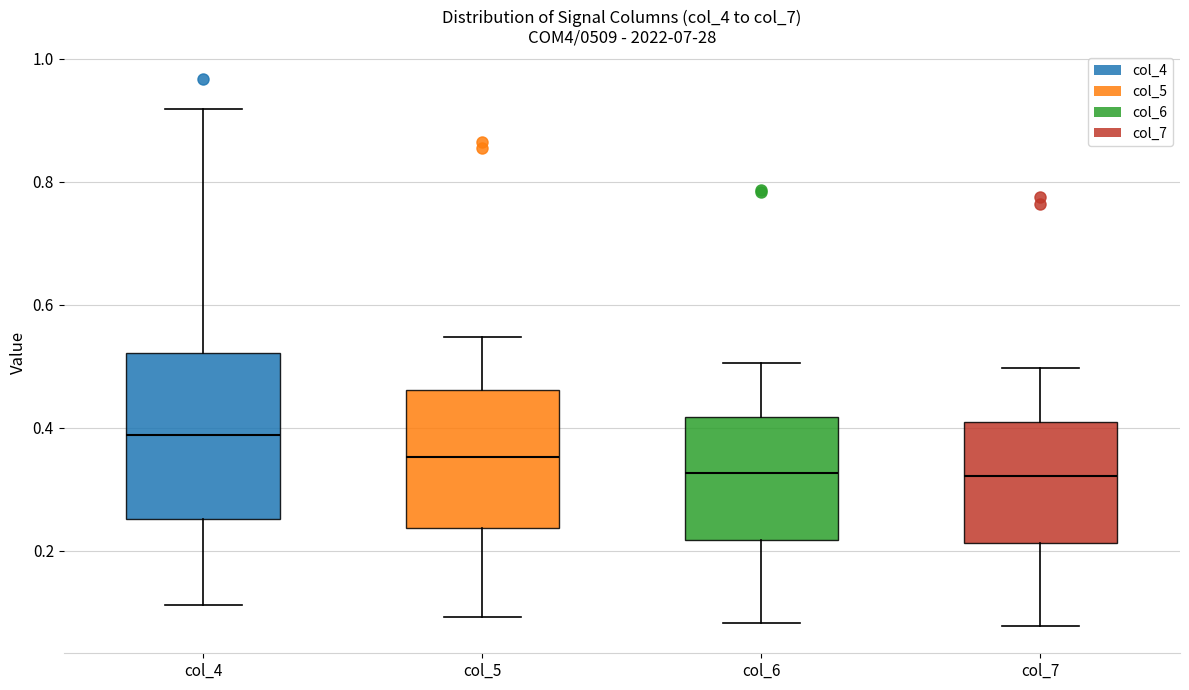

Reading left to right, read every box against the y-axis: the position of its median line, the range the box covers, and the ends of its whiskers. The values are not printed on the chart, so give them approximately, as read against the axis.

col_4: median 0.38, box 0.26 to 0.52, whiskers 0.12 to 0.92
col_5: median 0.36, box 0.24 to 0.46, whiskers 0.10 to 0.54
col_6: median 0.32, box 0.22 to 0.42, whiskers 0.08 to 0.50
col_7: median 0.32, box 0.22 to 0.40, whiskers 0.08 to 0.50